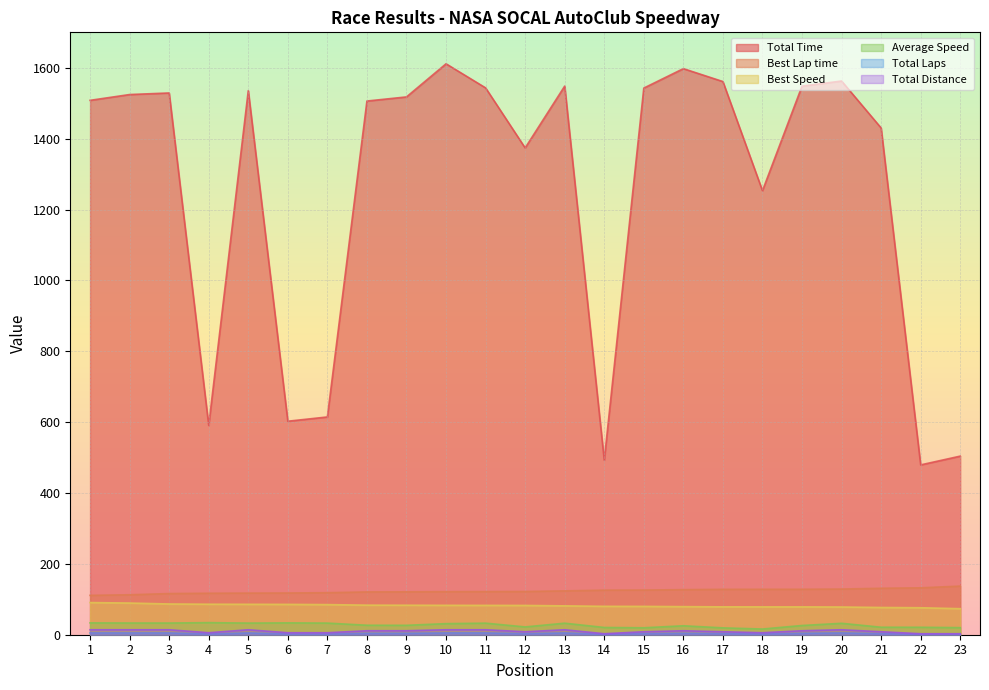

What value does the Best Lap time series have at 14?

125.8